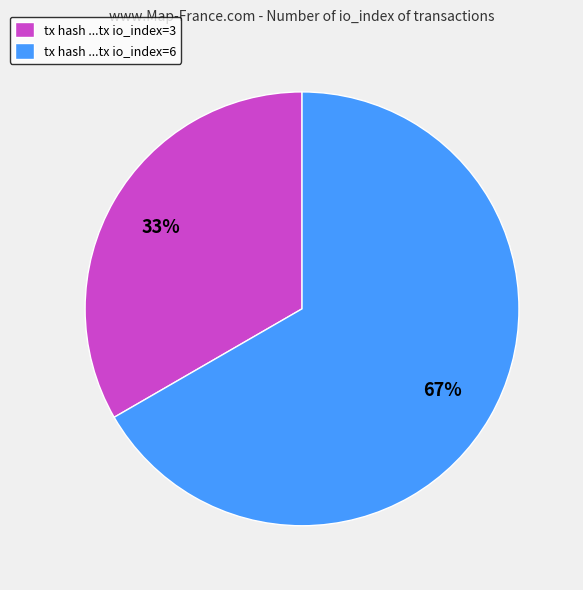

To the nearest percent, what portion does tx hash ...tx io_index=6 represent?

67%